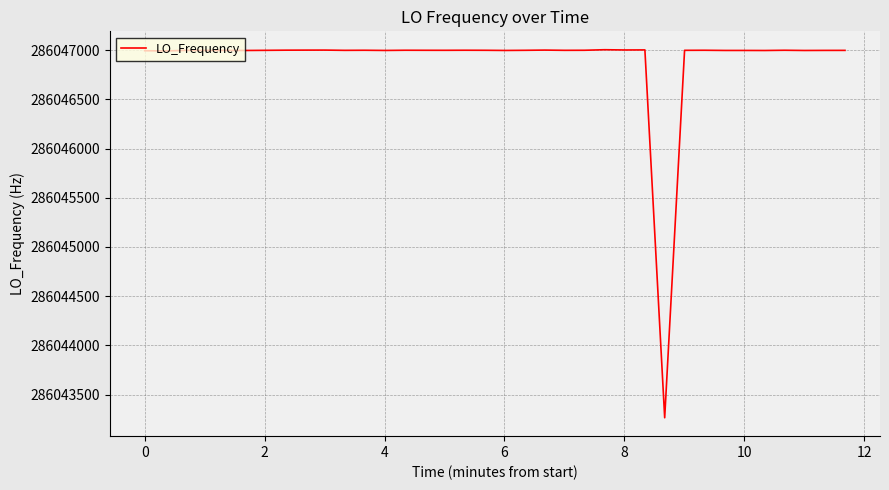

What is the difference between the second highest and second lowest values?

12.4